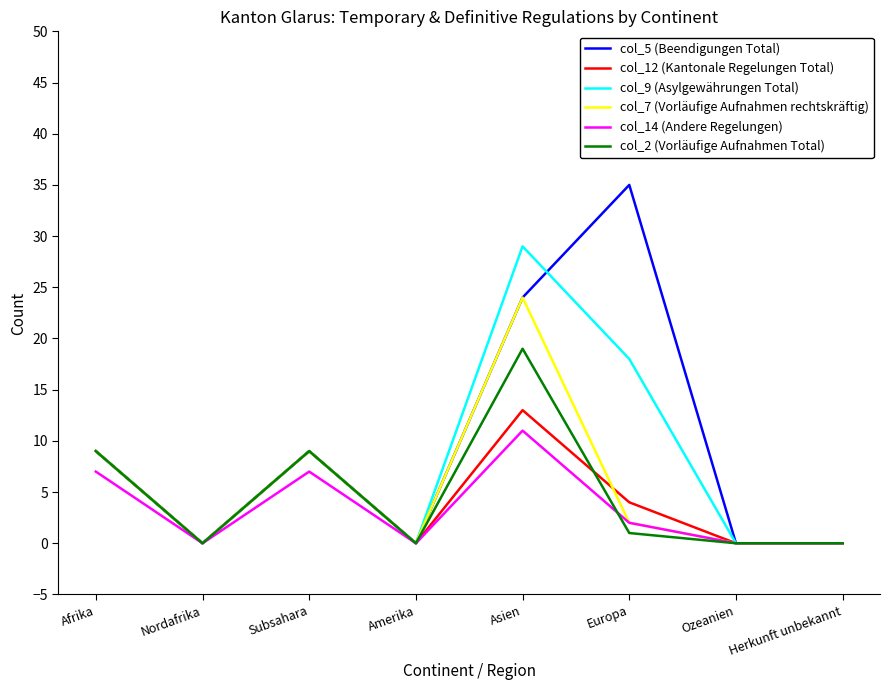

Where is the first local minimum for col_14 (Andere Regelungen)?

Nordafrika